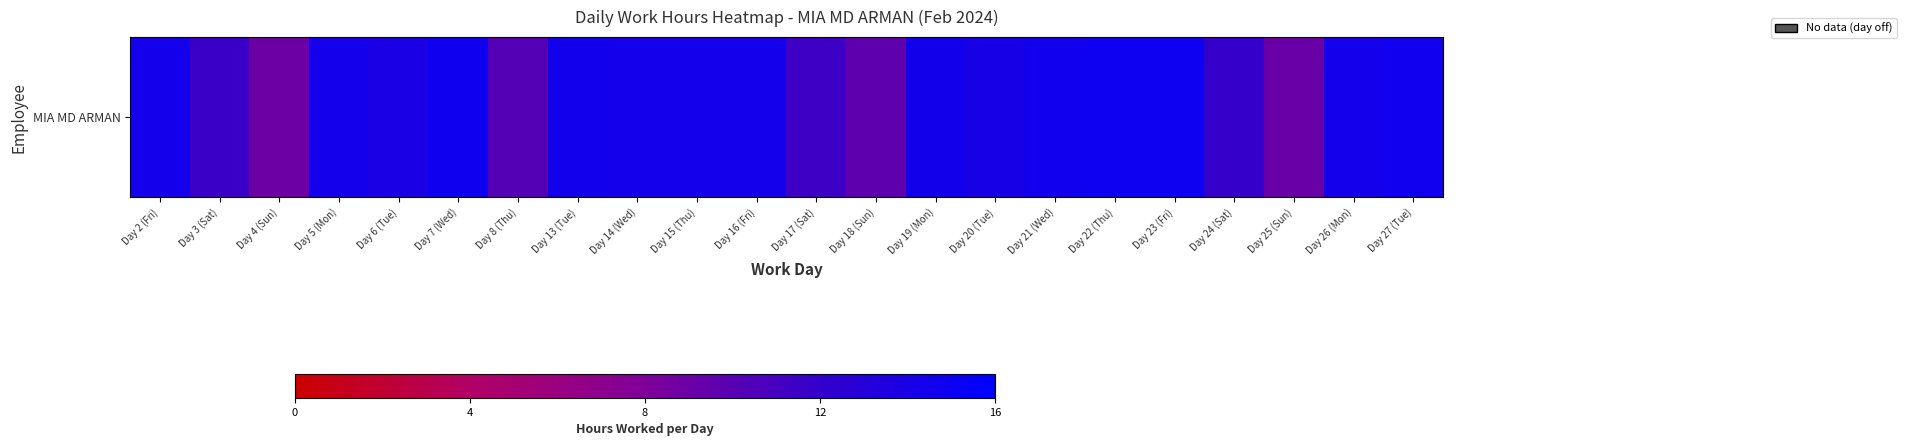

Where is the data nearest to the value 11?

Day 17 (Sat)